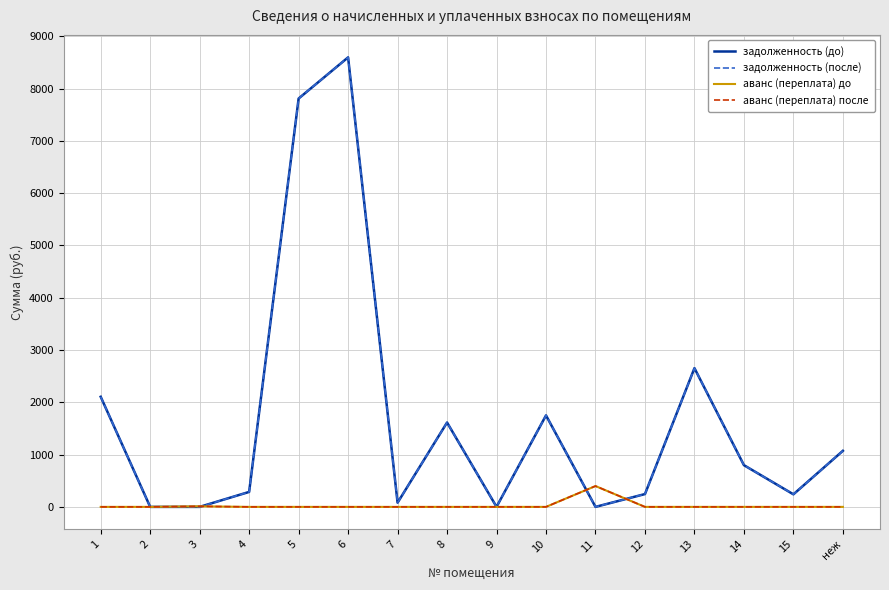

Does the chart have visible grid lines?

Yes